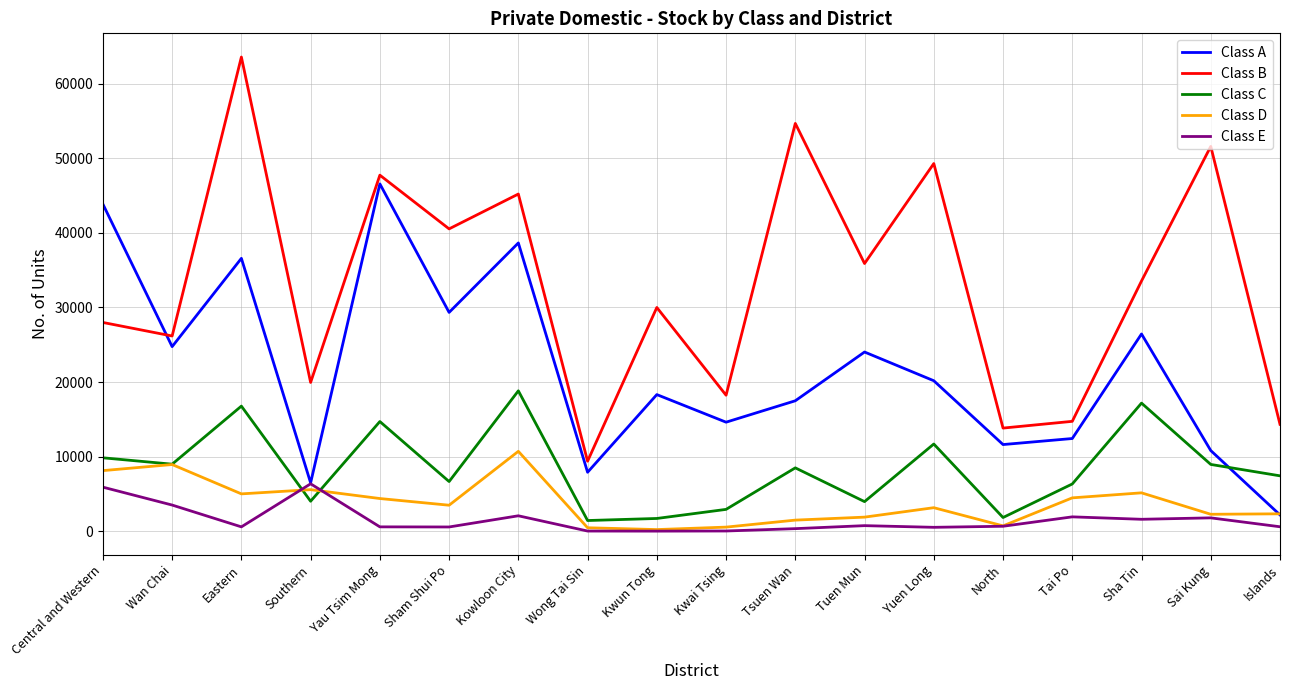

Where does the Class D series first go above 3492?

Central and Western